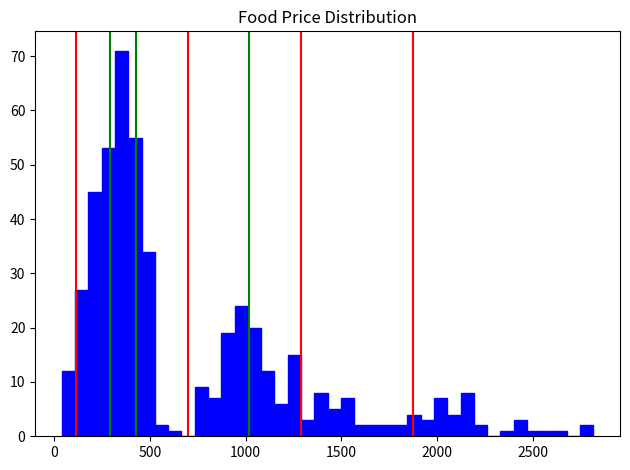

Around what value on the x-axis is the tallest bar? Give the approximate position of its centre, as read against the axis.

350